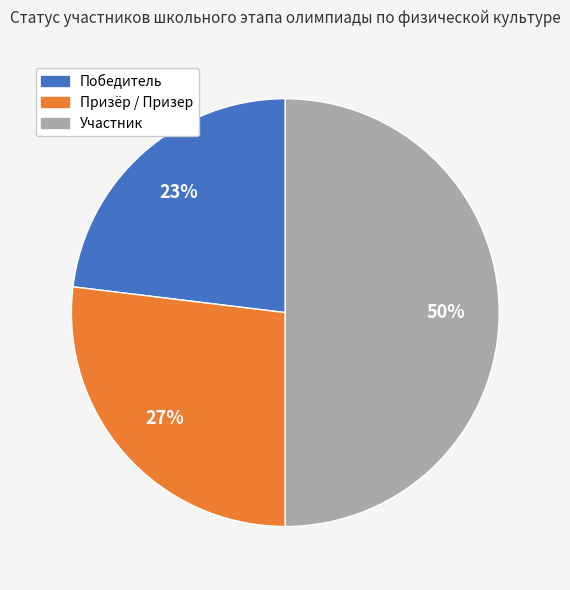

Is the sum of Участник and Призёр / Призер greater than half?

Yes